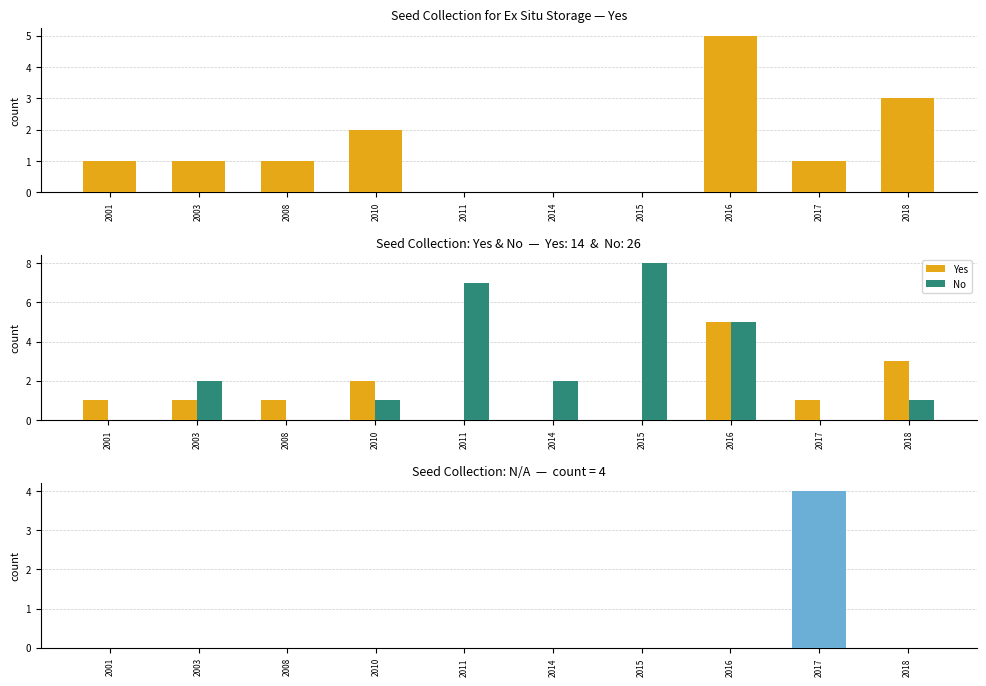

Which series has the largest range (max minus min)?

No